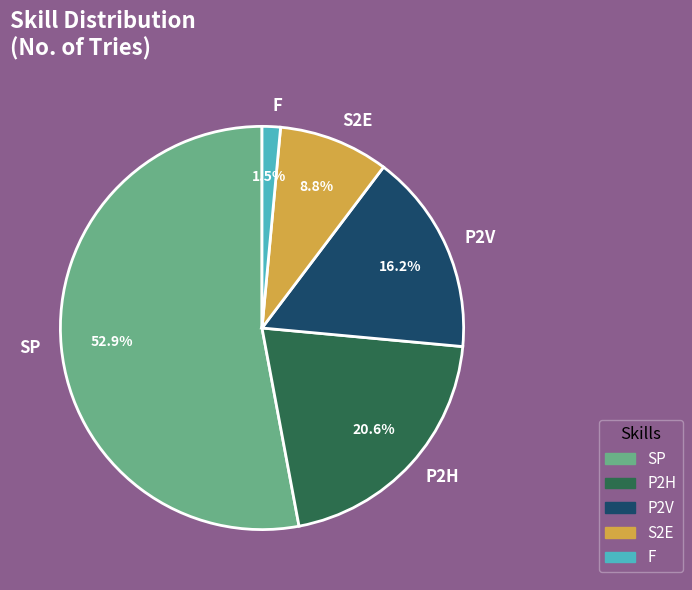

Which category has the smallest portion of the pie?

F